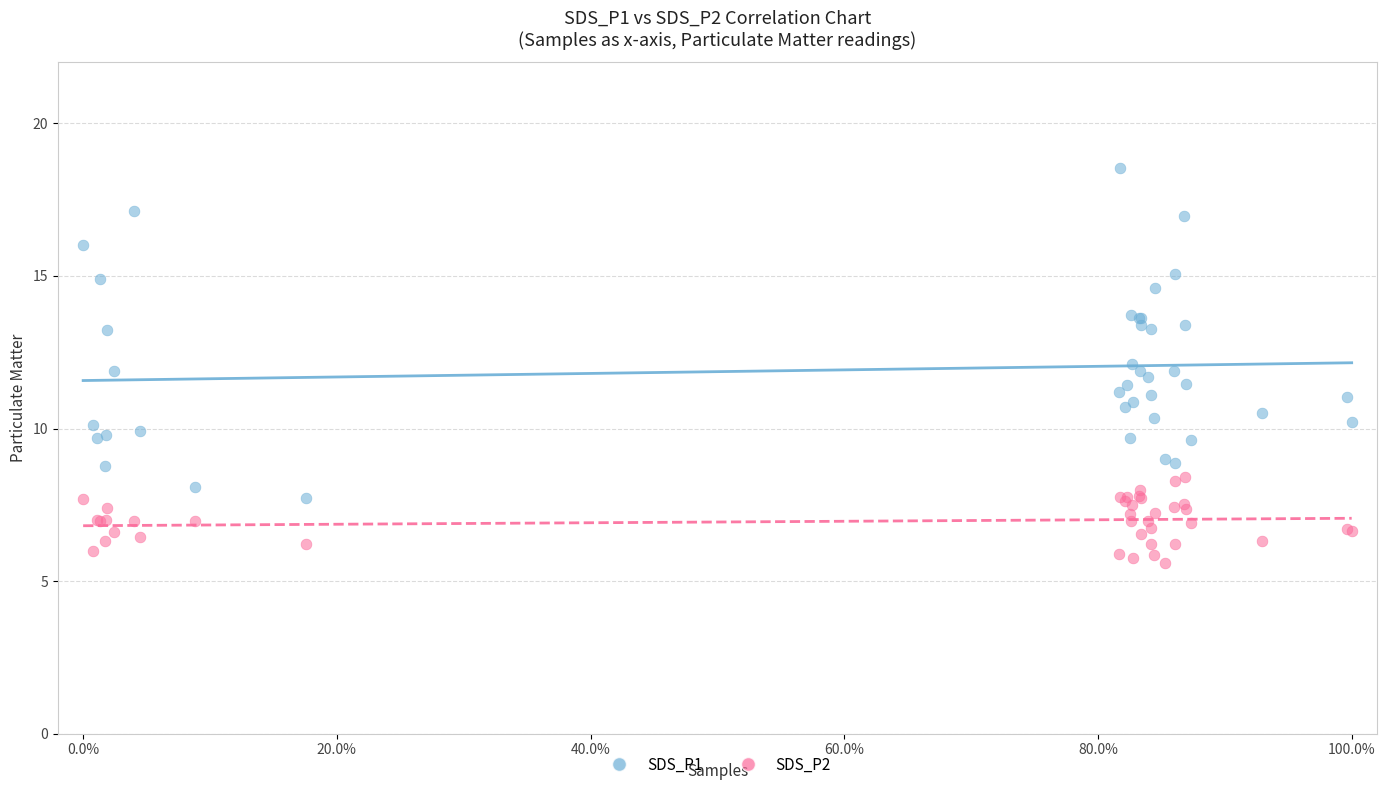

What is the X range (max minus min) for the scatter plot?

100.0